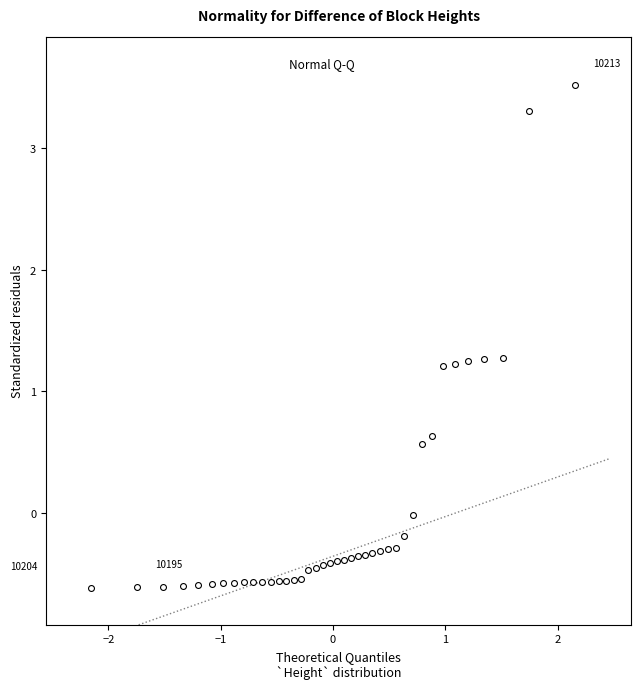

What is the range of Y values (max minus min)?

4.1